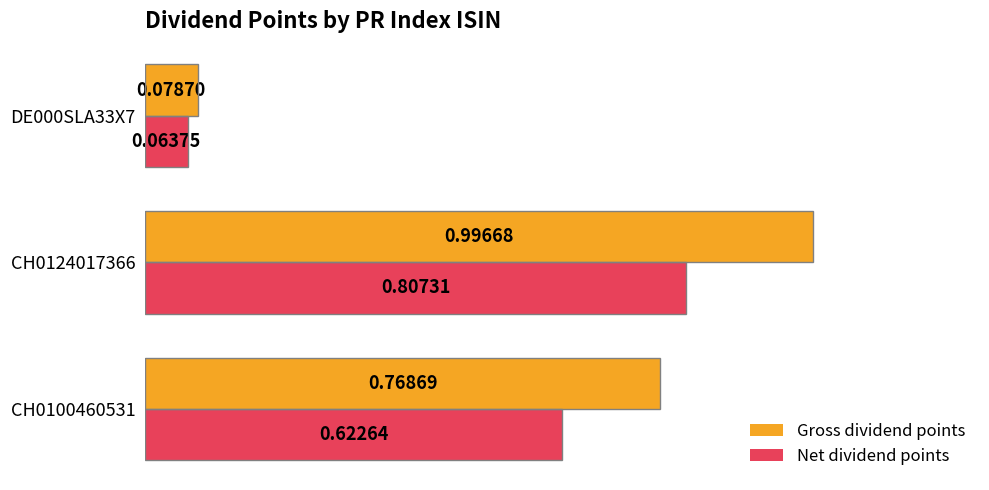

List the series in order of their overall mean, lowest first.

Net dividend points, Gross dividend points